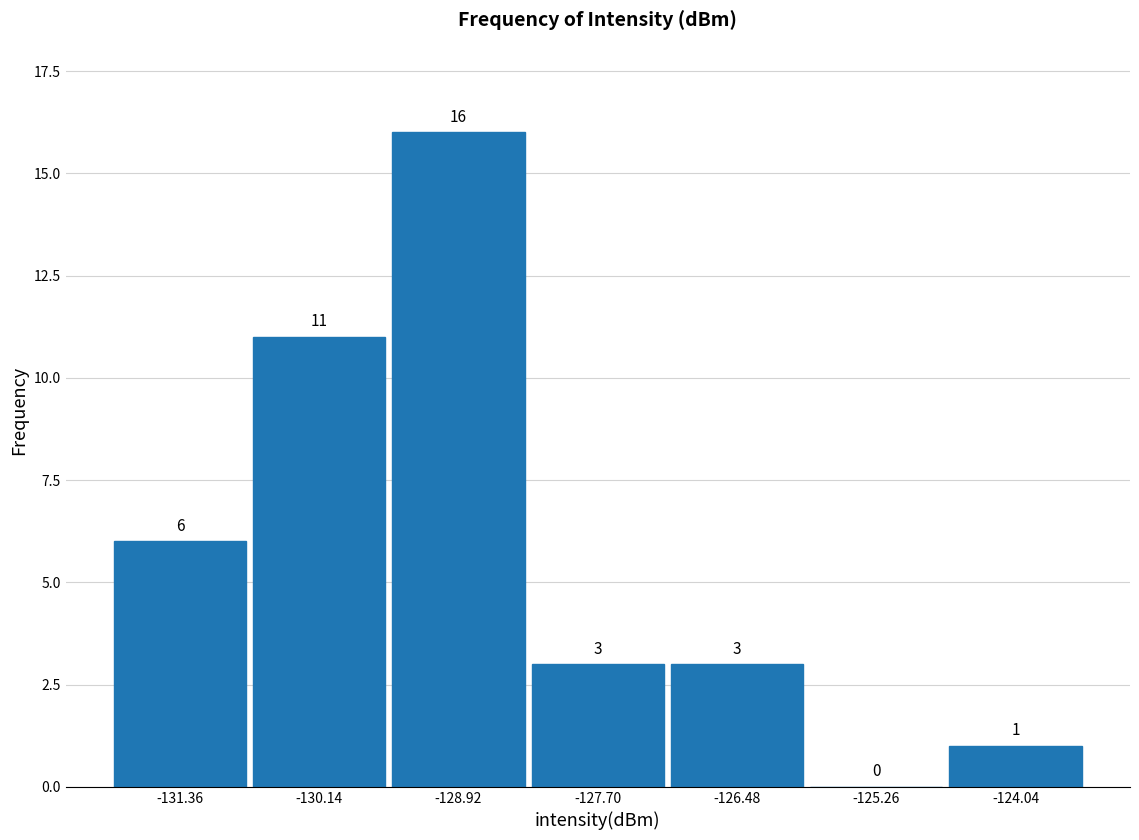

Reading left to right, transcribe this chart: for each bar, give the range it covers on the x-axis and its height. The bar edges are not printed on the chart, so give them approximately, as read against the axis.

-132.0 to -130.8: 6
-130.8 to -129.6: 11
-129.6 to -128.4: 16
-128.4 to -127.0: 3
-127.0 to -125.8: 3
-125.8 to -124.6: 0
-124.6 to -123.4: 1